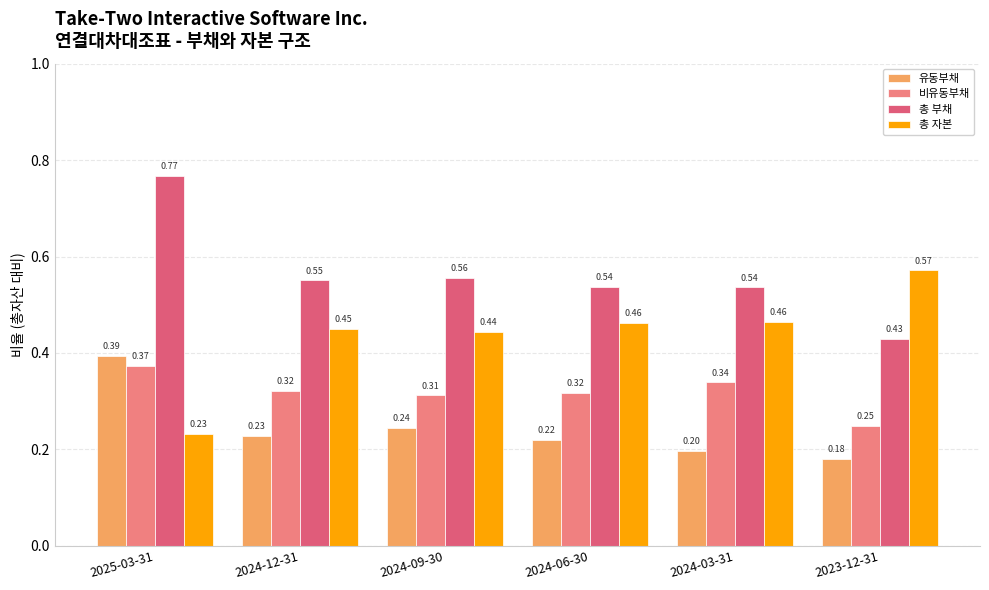

How many series are shown in this chart?

4